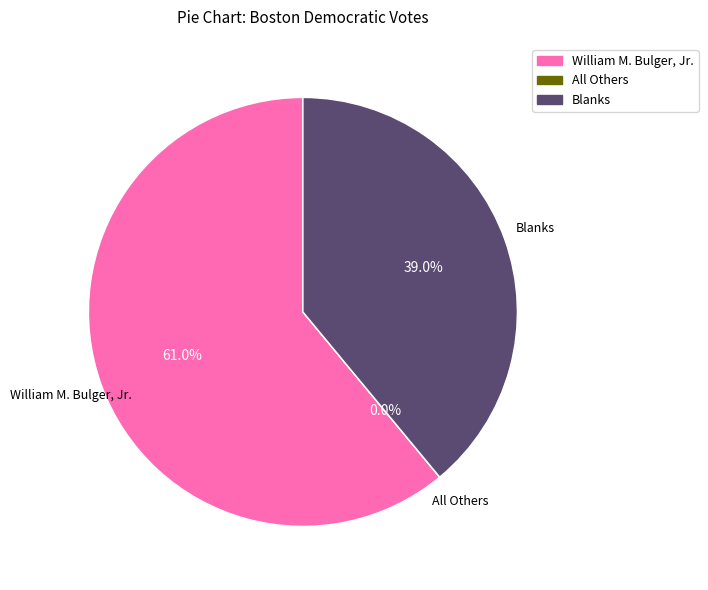

Which category has the biggest portion of the pie?

William M. Bulger, Jr.